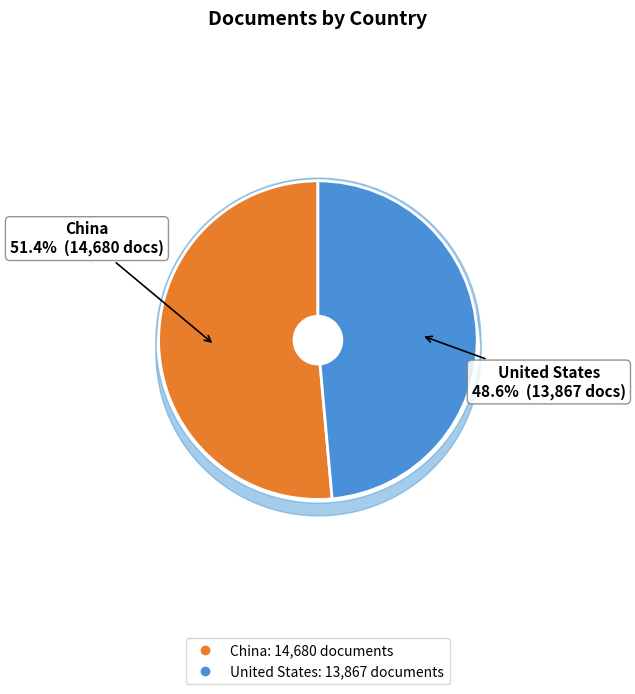

Which has a higher value, United States or China?

China